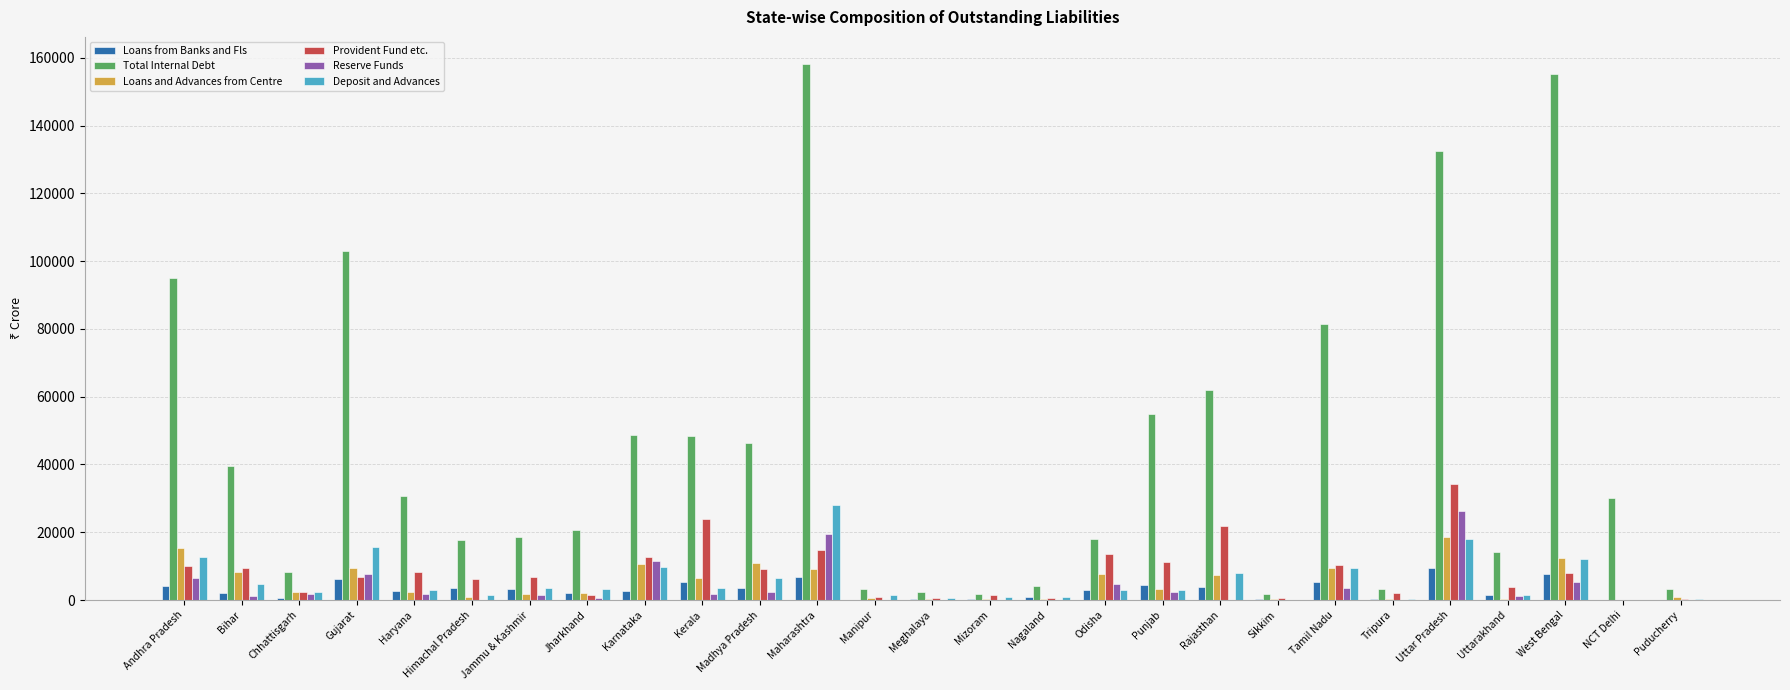

What is the sum of all Loans from Banks and Fls values?

80165